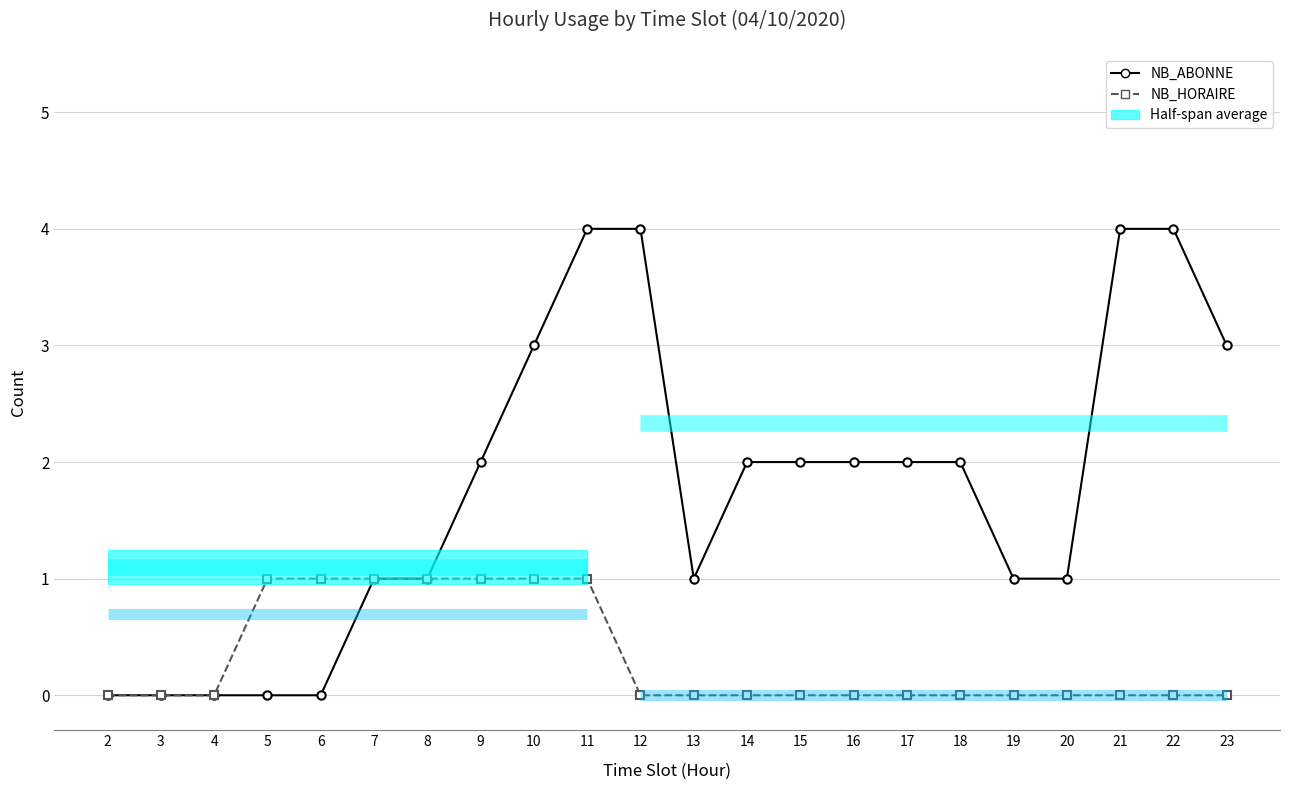

Where does the NB_ABONNE (subscribers) series first go above 2?

10